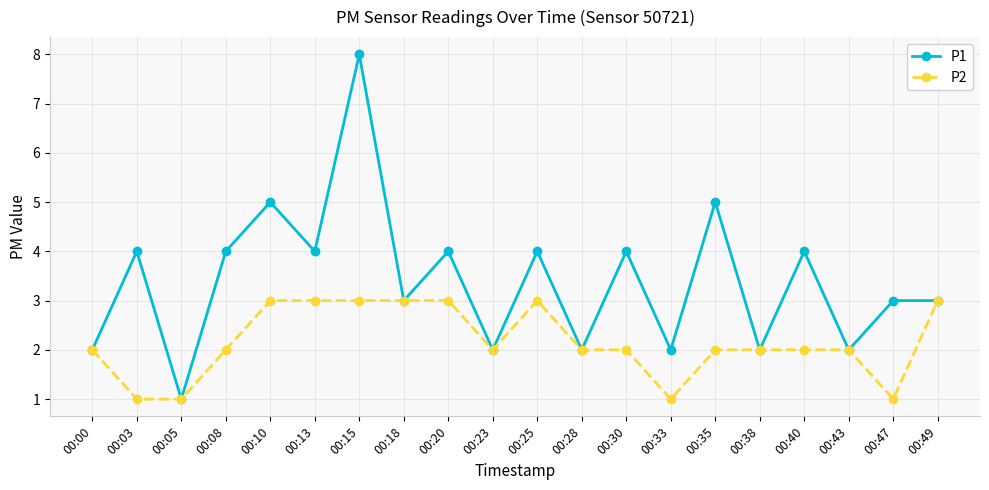

At which category is the sum across all series the highest?

00:15